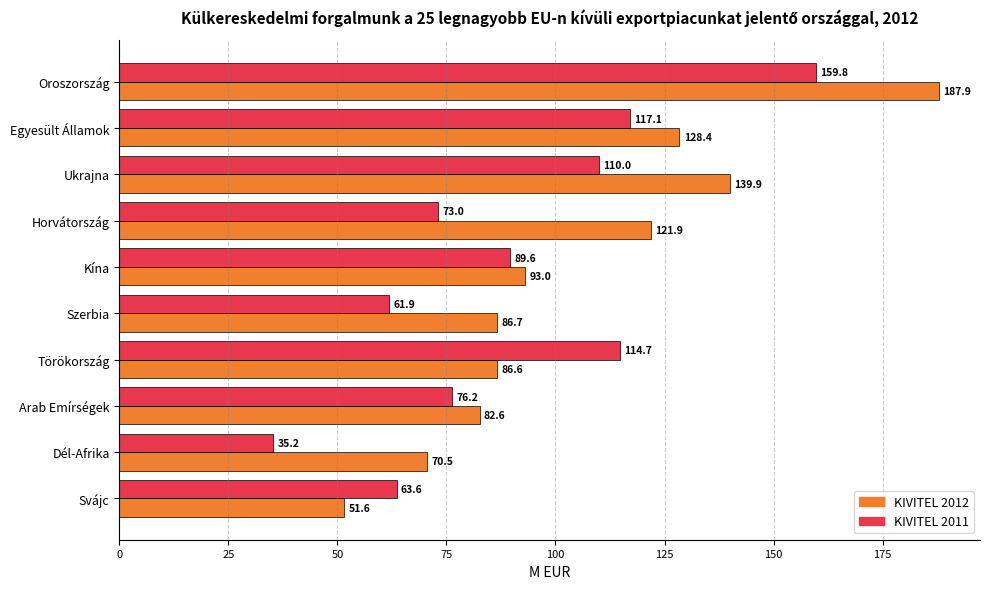

True or false: KIVITEL 2012 has a value of 56.8 at Szerbia.

False